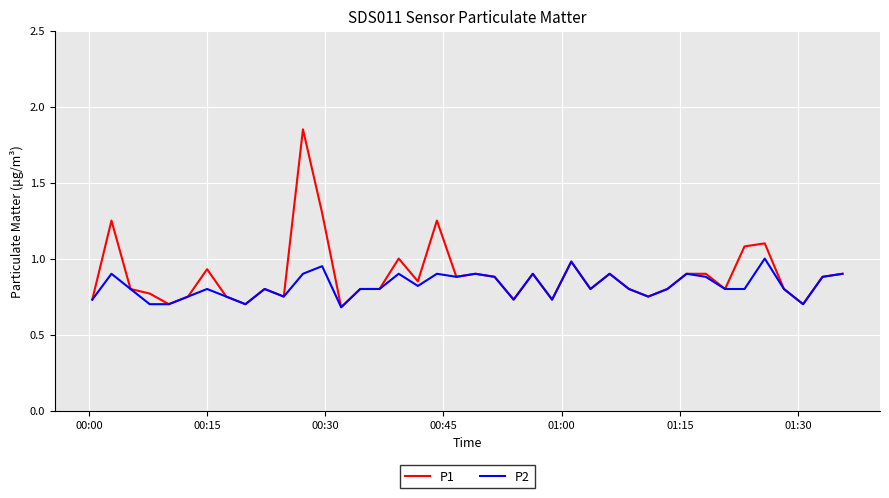

What is the maximum value for P2?

1.0